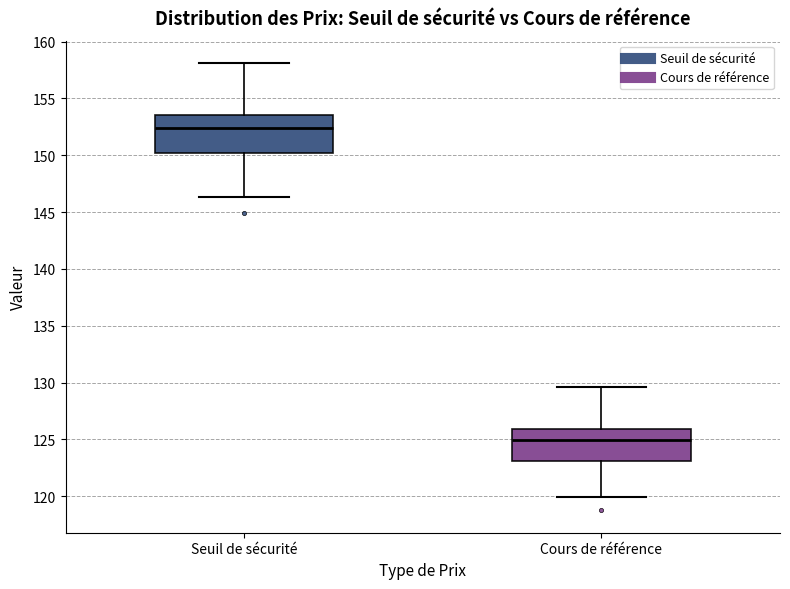

Reading left to right, transcribe this box plot: for each box, give where its median line is, the range the box spans, and where its two whiskers end, as read against the y-axis. The values are not printed on the chart, so give them approximately, as read against the axis.

Seuil de sécurité: median 152.5, box 150.0 to 153.5, whiskers 146.5 to 158.0
Cours de référence: median 125.0, box 123.0 to 126.0, whiskers 120.0 to 129.5